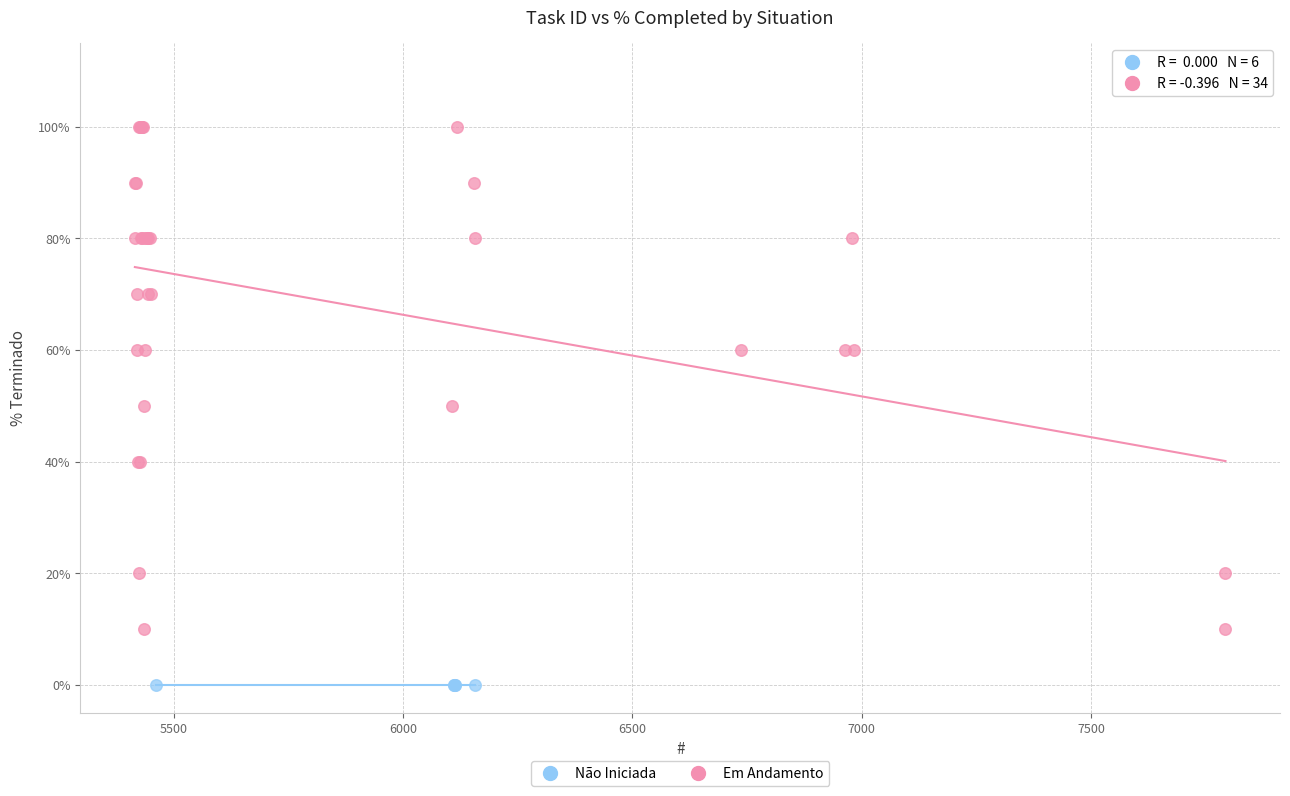

Which series reaches the minimum Y coordinate?

Não Iniciada